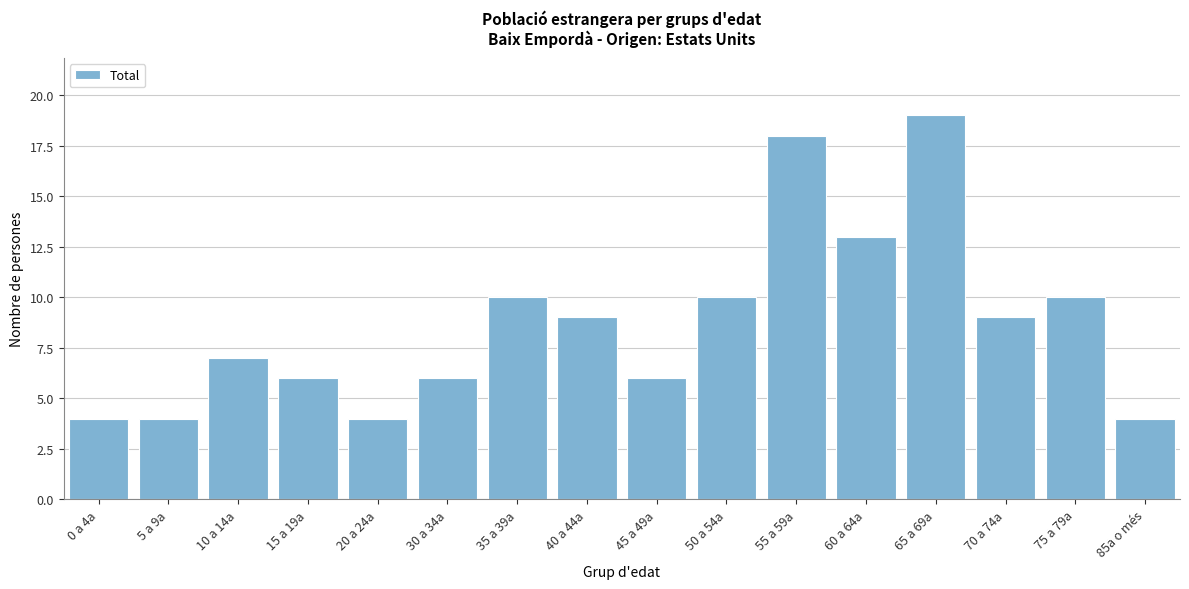

Reading left to right, list all the values displayed in this chart.

0 a 4a=4	5 a 9a=4	10 a 14a=7	15 a 19a=6	20 a 24a=4	30 a 34a=6	35 a 39a=10	40 a 44a=9	45 a 49a=6	50 a 54a=10	55 a 59a=18	60 a 64a=13	65 a 69a=19	70 a 74a=9	75 a 79a=10	85a o més=4